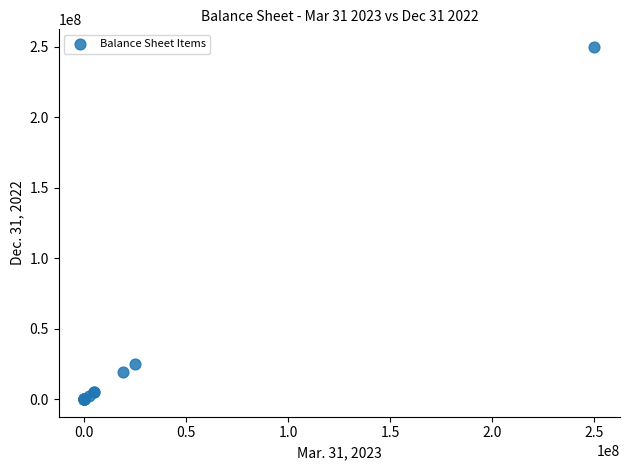

What Y value in the scatter plot is closest to 125000000?

25000000.0